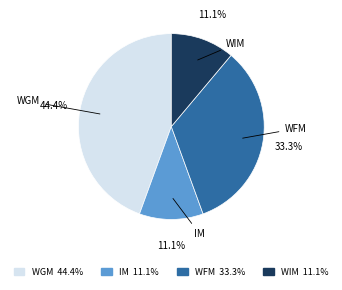

To the nearest percent, what portion does WGM represent?

44%